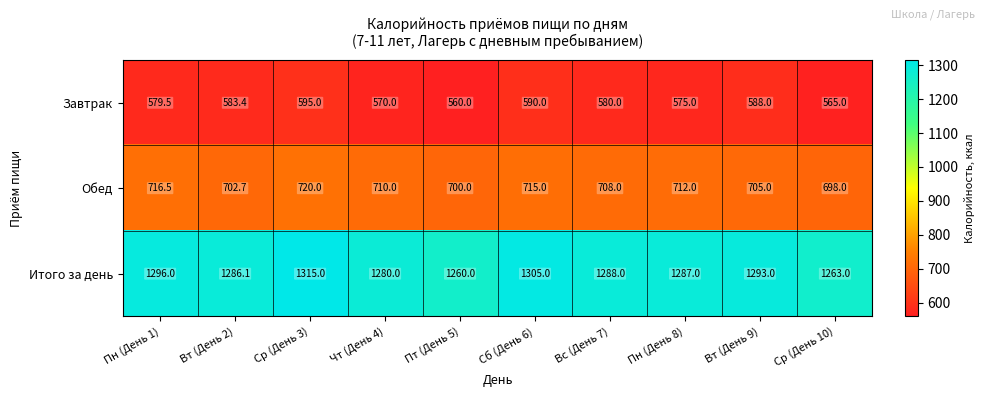

Reading left to right, extract all data points from this chart.

Завтрак: 579.5	583.4	595.0	570.0	560.0	590.0	580.0	575.0	588.0	565.0
Обед: 716.5	702.7	720.0	710.0	700.0	715.0	708.0	712.0	705.0	698.0
Итого за день: 1296.0	1286.1	1315.0	1280.0	1260.0	1305.0	1288.0	1287.0	1293.0	1263.0